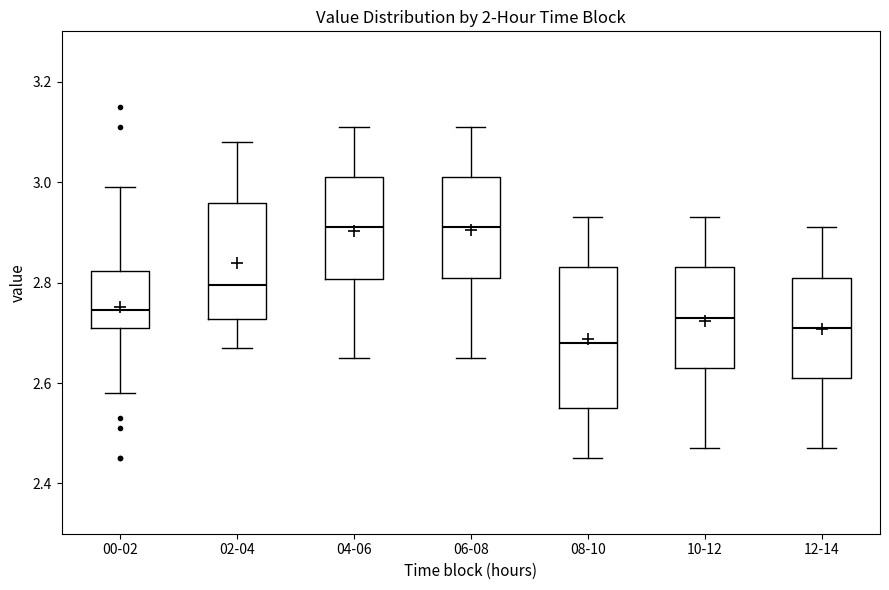

Reading left to right, transcribe this box plot: for each box, give where its median line is, the range the box spans, and where its two whiskers end, as read against the y-axis. The values are not printed on the chart, so give them approximately, as read against the axis.

00-02: median 2.74, box 2.72 to 2.82, whiskers 2.58 to 3.00
02-04: median 2.80, box 2.72 to 2.96, whiskers 2.68 to 3.08
04-06: median 2.92, box 2.80 to 3.02, whiskers 2.66 to 3.12
06-08: median 2.92, box 2.82 to 3.02, whiskers 2.66 to 3.12
08-10: median 2.68, box 2.56 to 2.84, whiskers 2.46 to 2.94
10-12: median 2.74, box 2.64 to 2.84, whiskers 2.48 to 2.94
12-14: median 2.72, box 2.62 to 2.82, whiskers 2.48 to 2.92